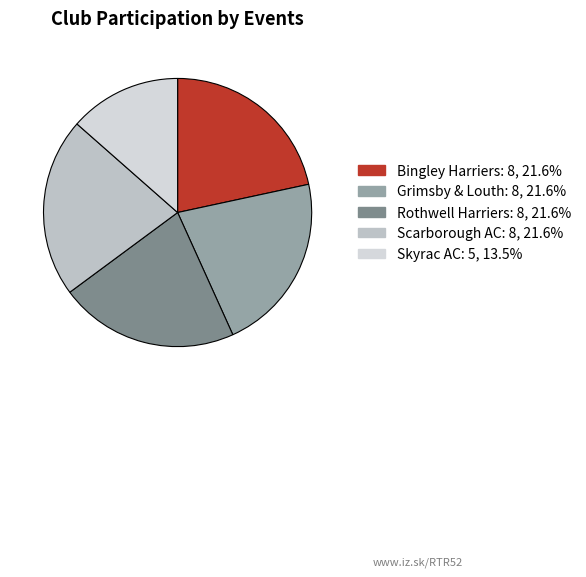

Is it true that Rothwell Harriers is 12% of the pie?

False